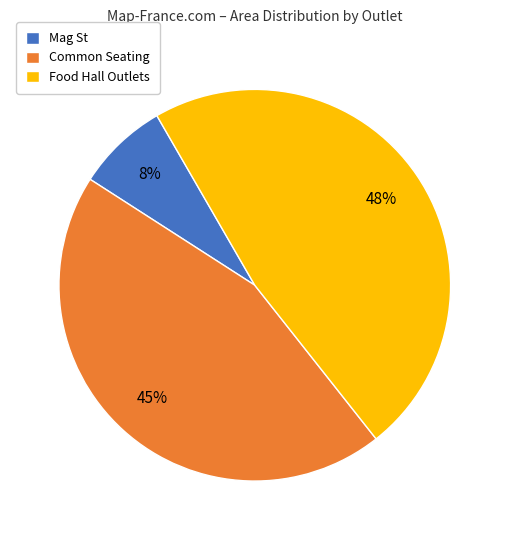

Rank the categories by value from highest to lowest.

Food Hall Outlets, Common Seating, Mag St